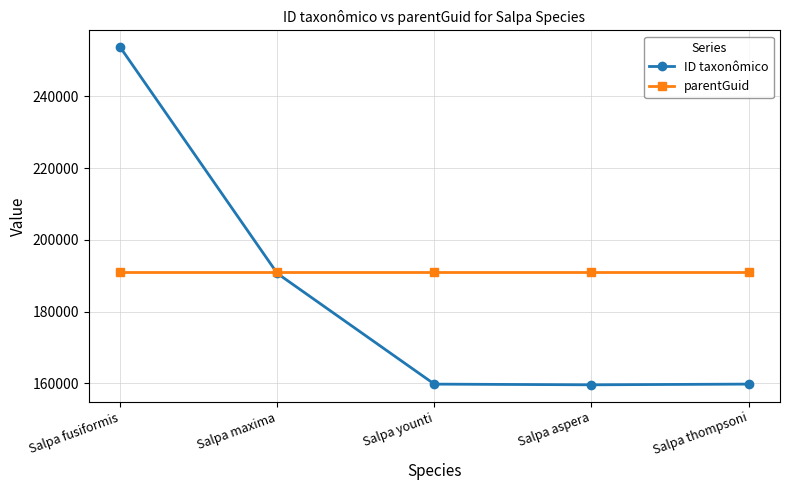

The value of parentGuid at Salpa maxima is 191023. True or false?

True